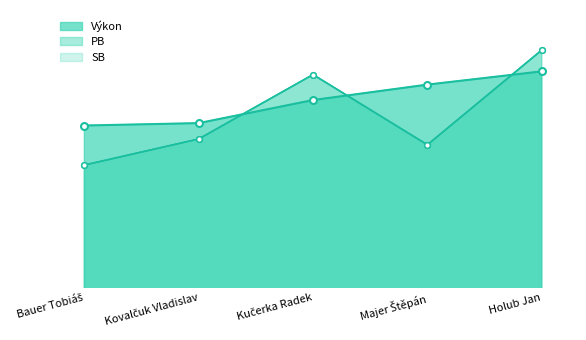

The SB series shows 86.2 at Holub Jan. True or false?

False